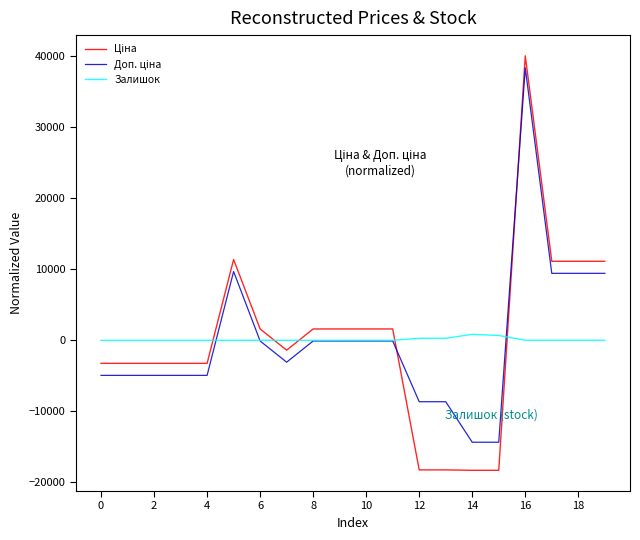

What is the maximum value shown in the chart?

39957.2